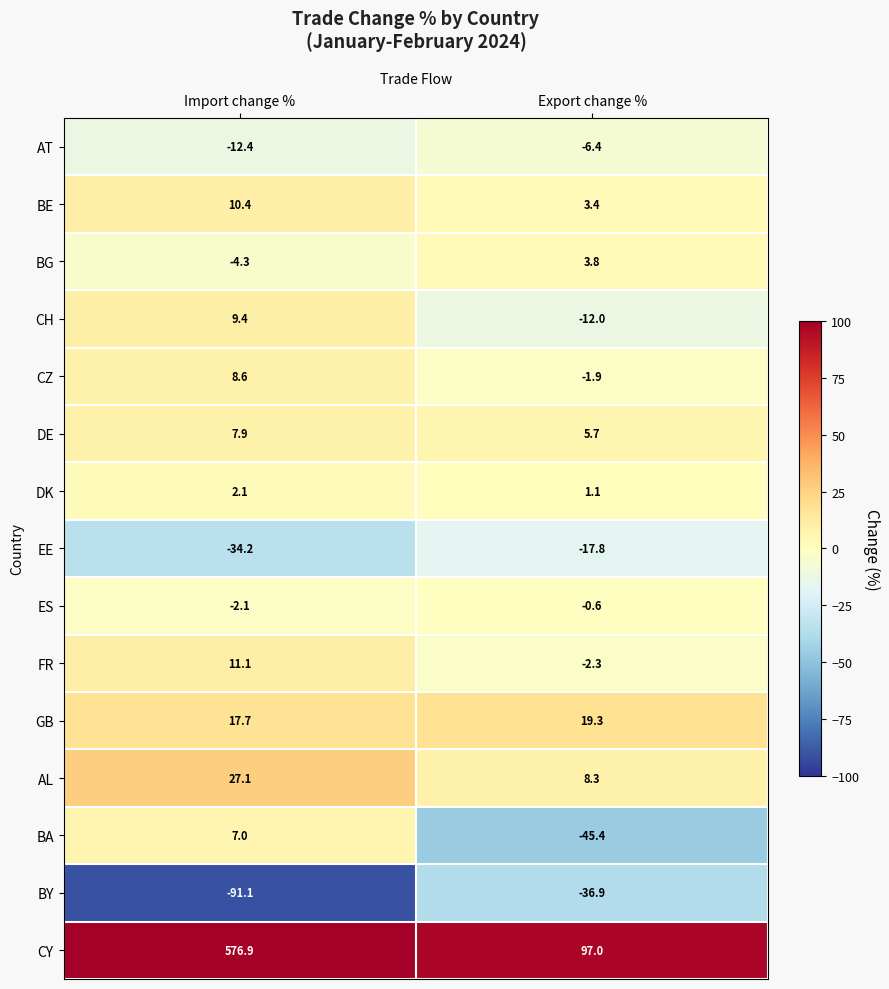

At which label is DK closest to 1?

Export change %